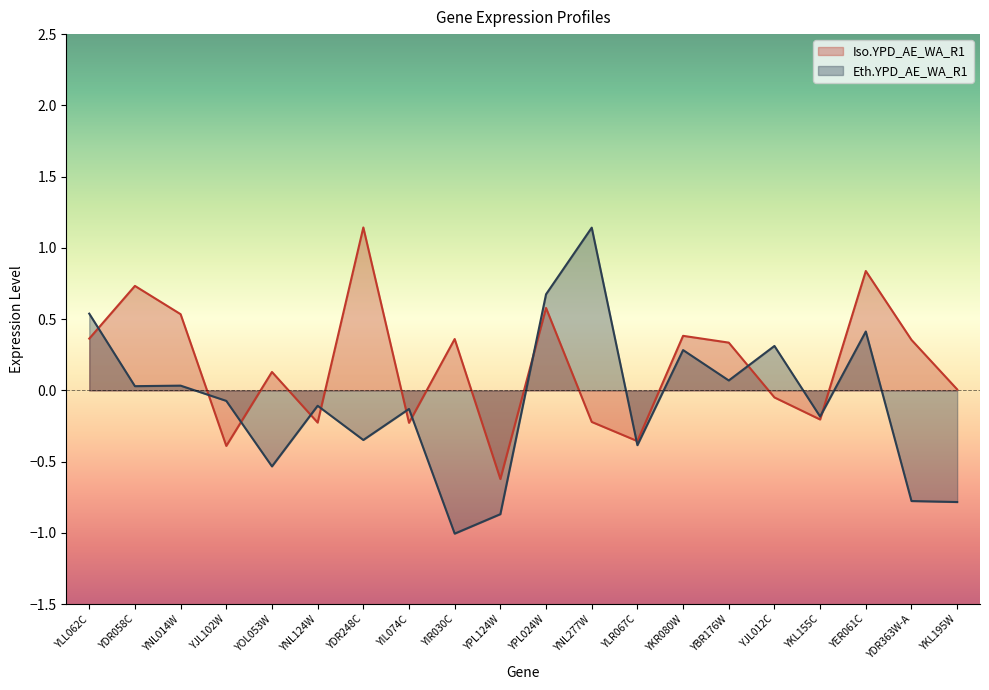

What is the average value of the Iso.YPD_AE_WA_R1 series?

0.2